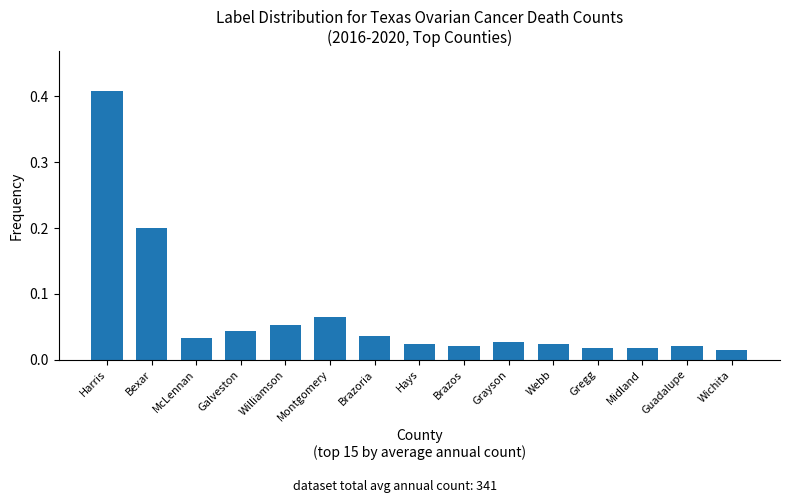

Between Bexar and Grayson, which is larger?

Bexar